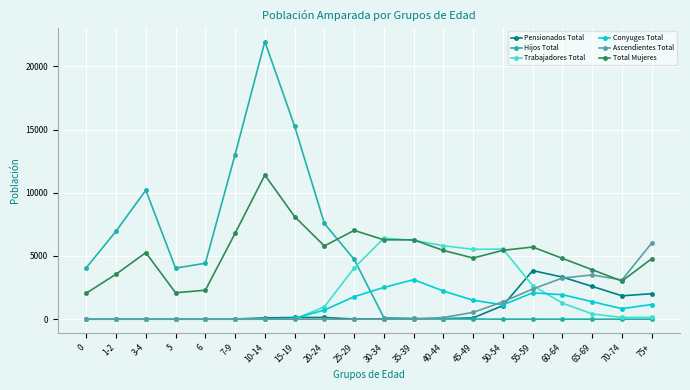

What is the label of the 13th point from the left?

40-44